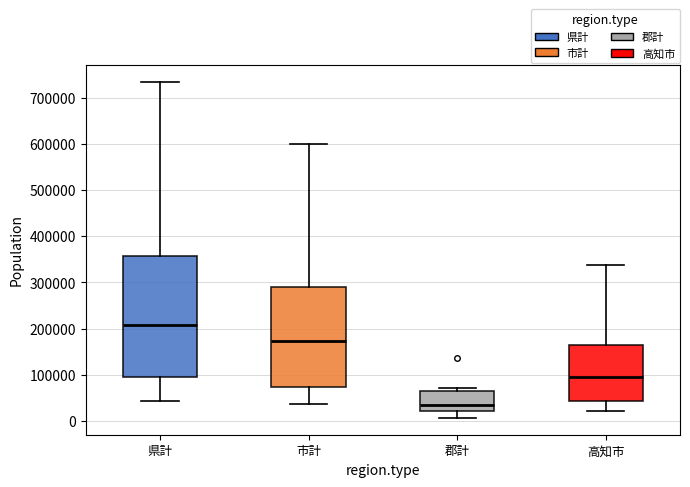

Which box's median line is the highest?

県計